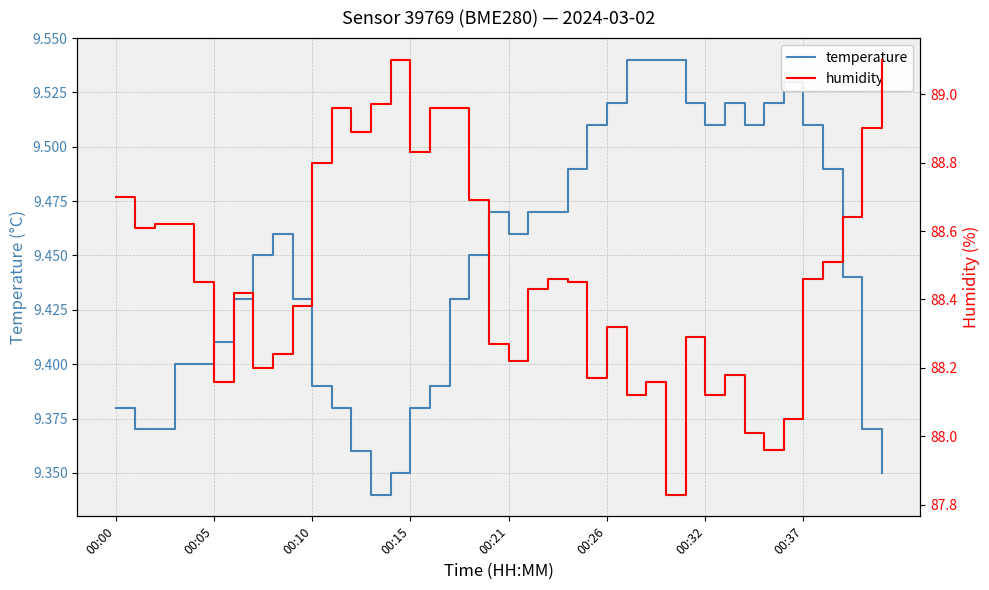

True or false: temperature and humidity intersect in this chart.

False